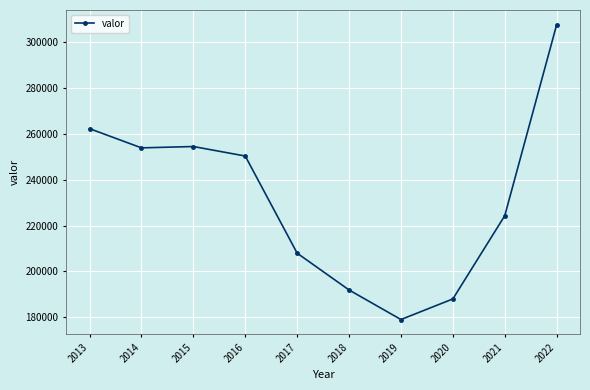

What is the change in value from 2018 to 2019?

-12881